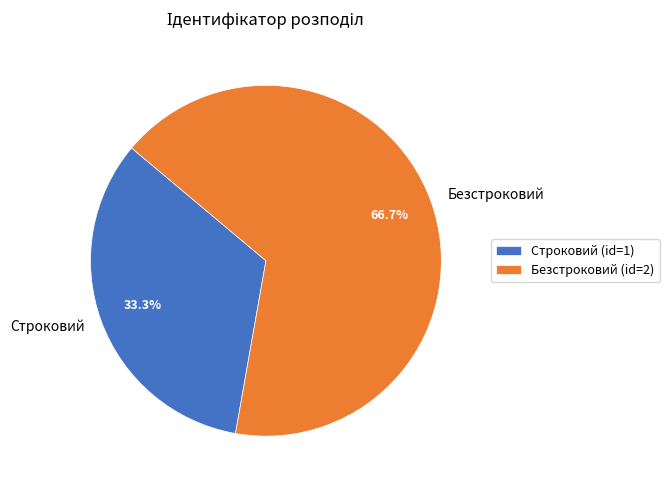

The Строковий slice represents 33% of the pie. True or false?

True